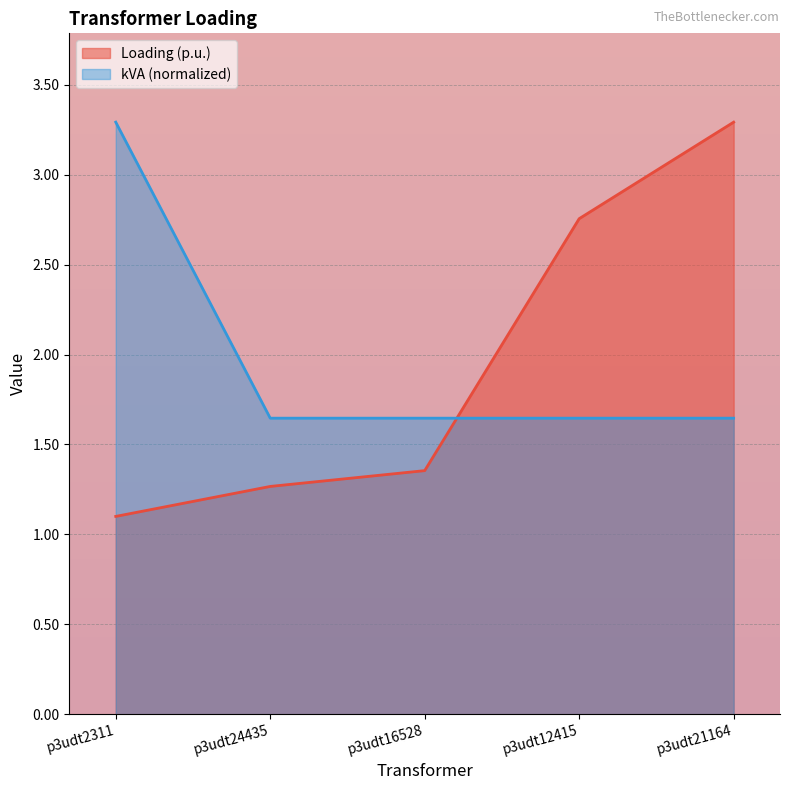

Which series changed the most between p3udt2311 and p3udt21164?

Loading (p.u.)